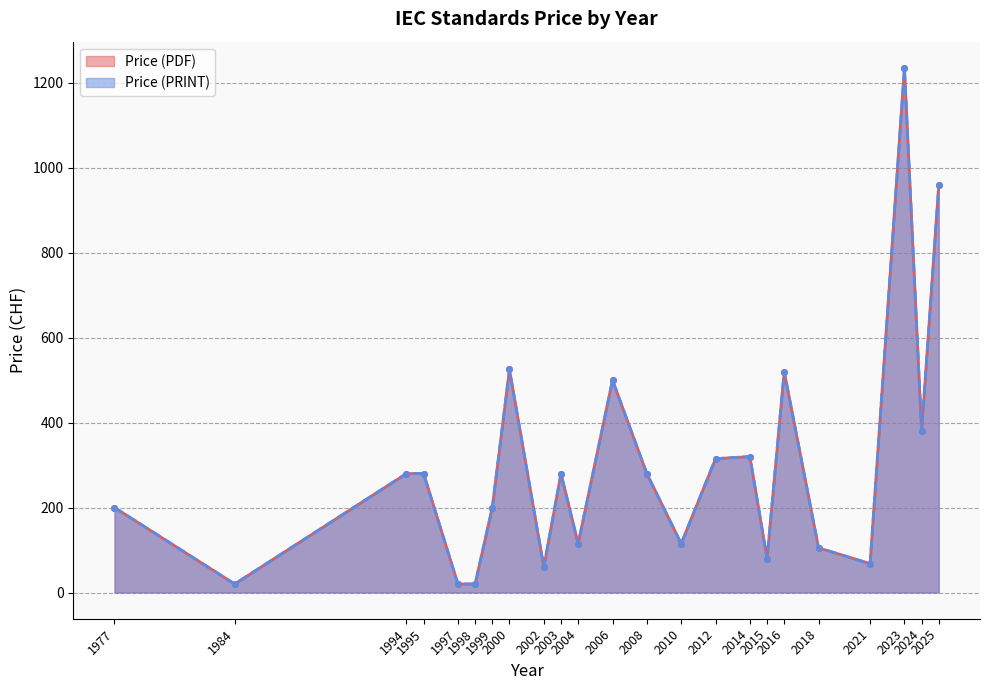

How many lines are shown in the chart?

2